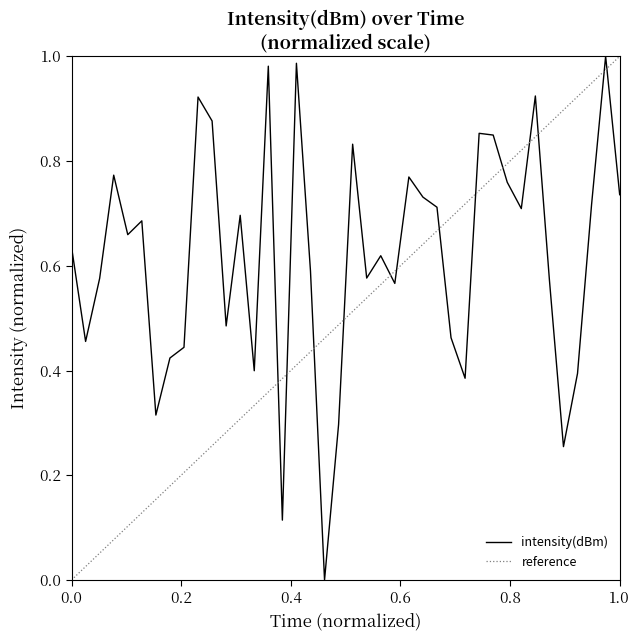

Count the number of values greater than 0.

39